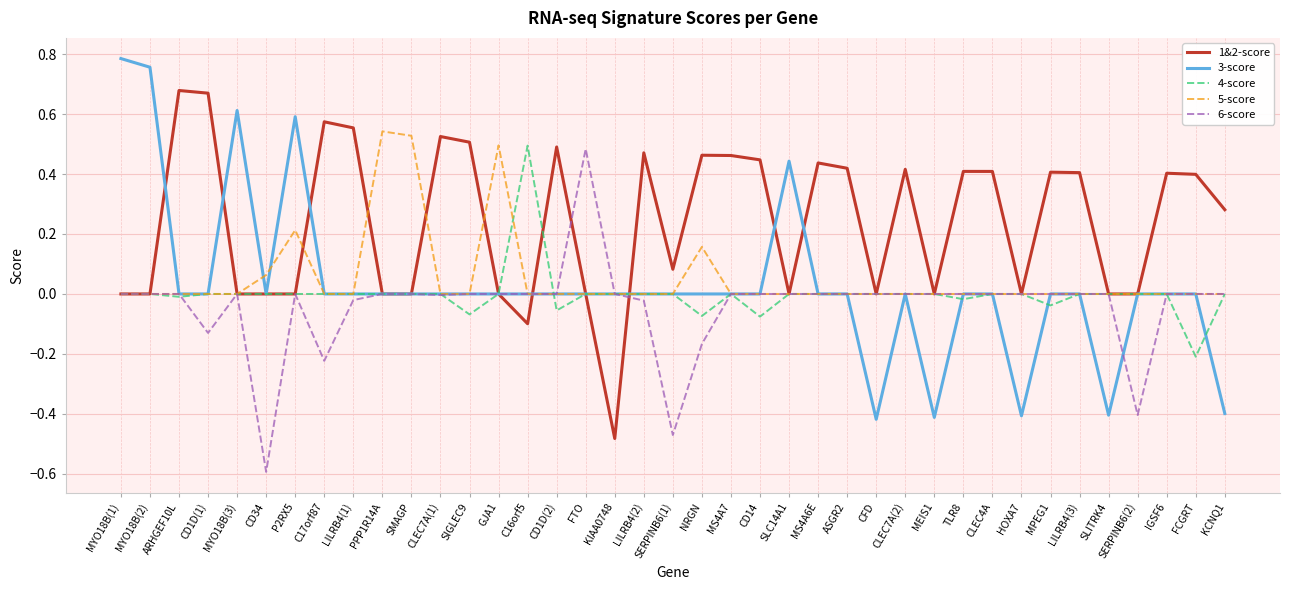

Is the value of 4-score at PPP1R14A greater than the value of 3-score at CFD?

Yes